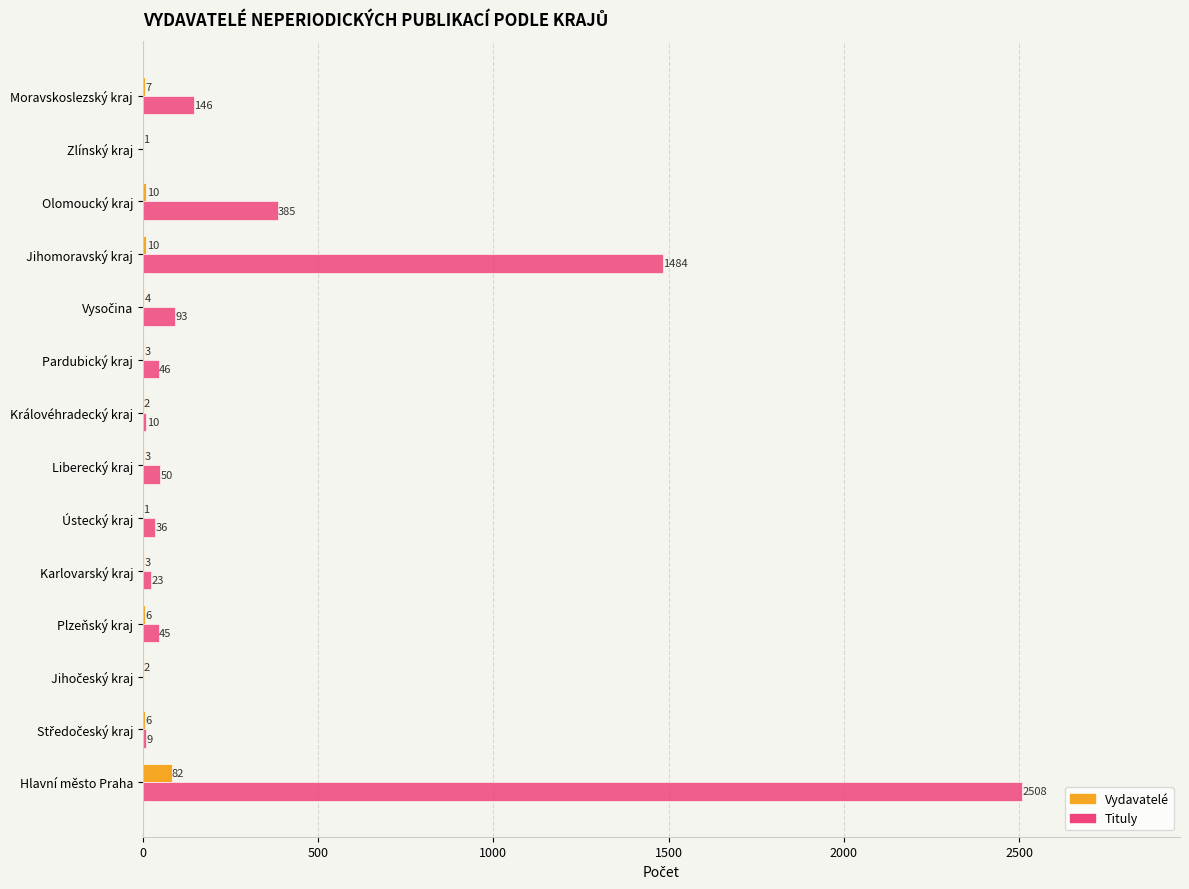

What is the highest value of the Tituly series?

2508